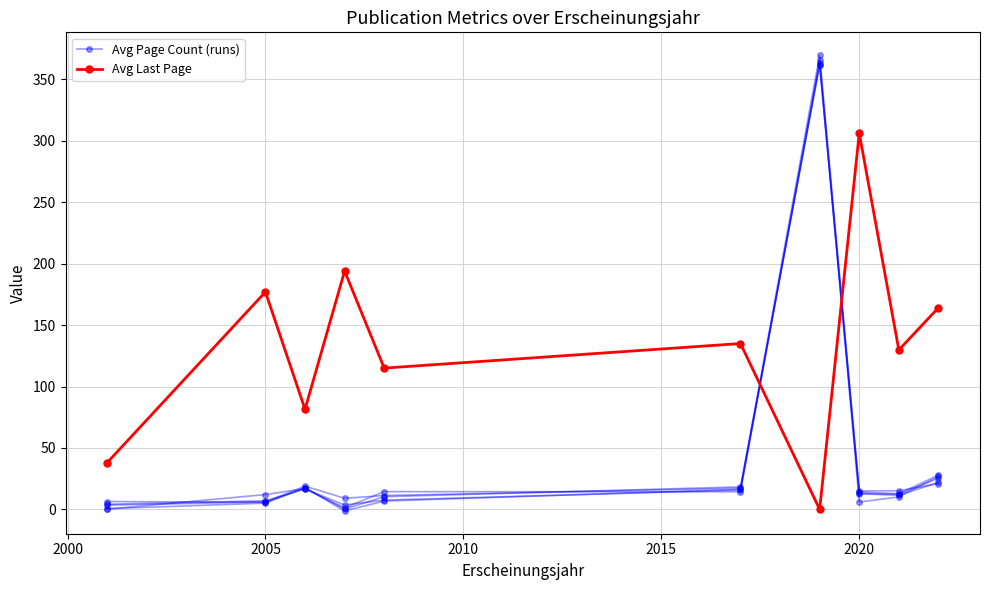

After their last crossing, which series has the higher values: Avg Last Page or Avg Page Count (runs)?

Avg Last Page